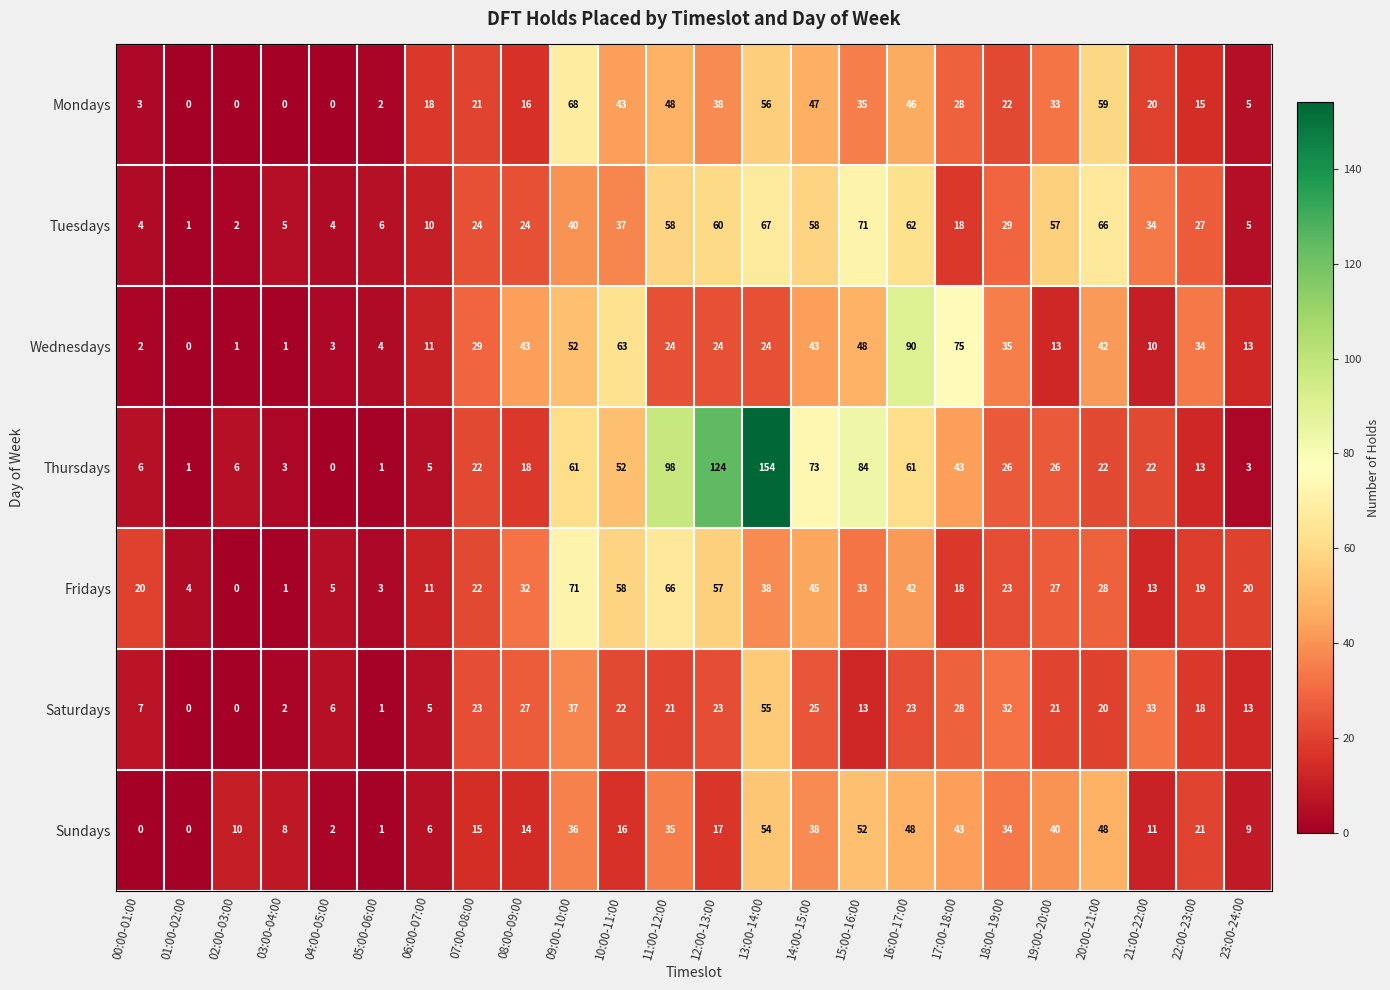

At 21:00-22:00, list the series in order from largest to smallest.

Tuesdays, Saturdays, Thursdays, Mondays, Fridays, Sundays, Wednesdays